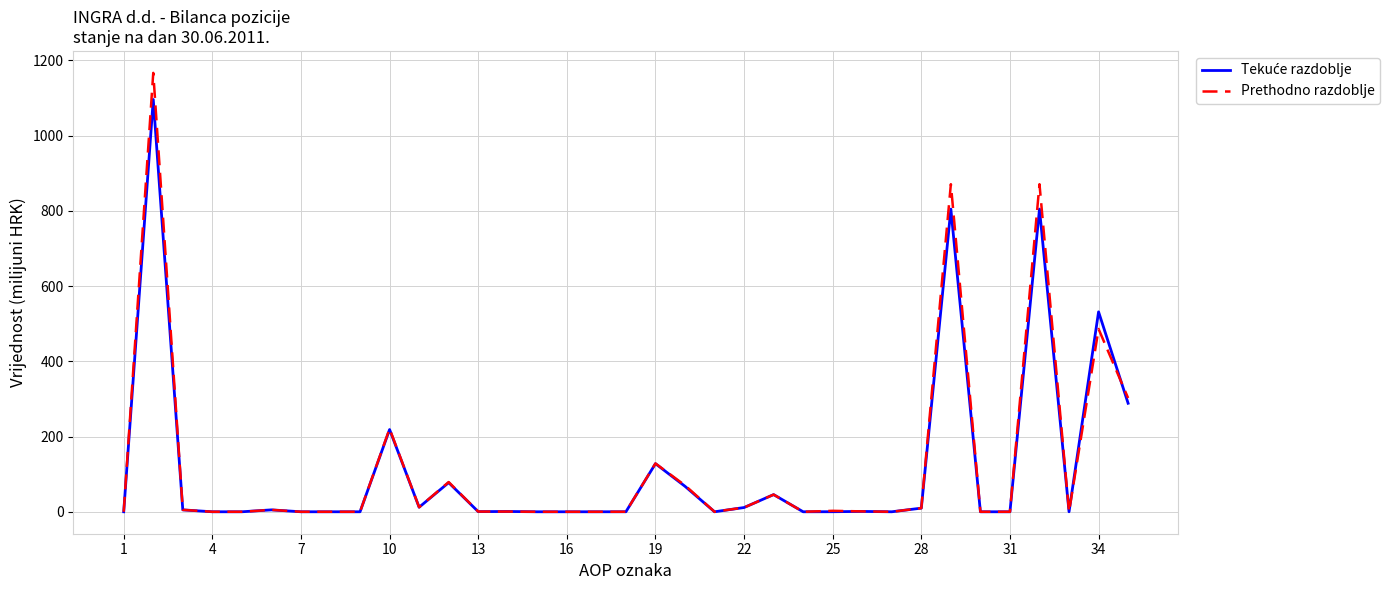

What is the maximum value for Prethodno razdoblje?

1166.5